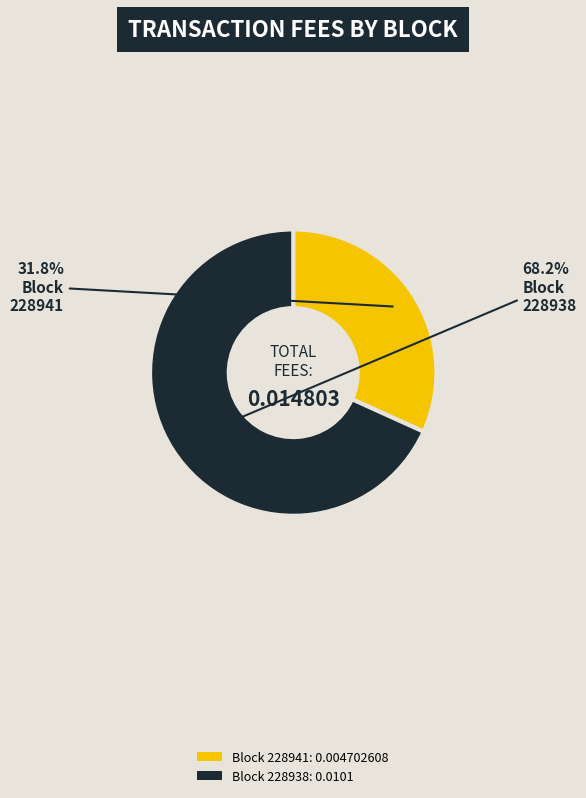

Count the number of slices in the pie.

2